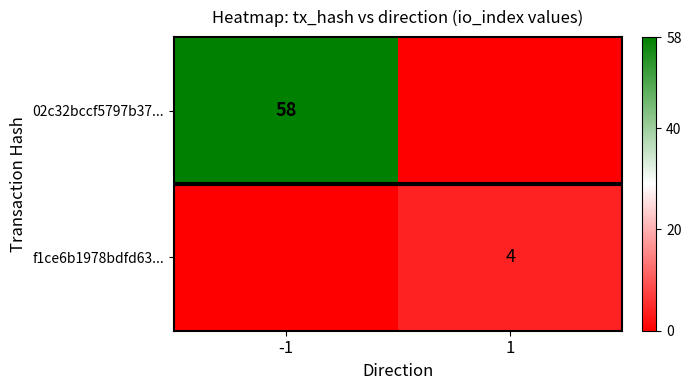

Is the value of 02c32bccf5797b37... at -1 greater than the value of f1ce6b1978bdfd63... at 1?

Yes